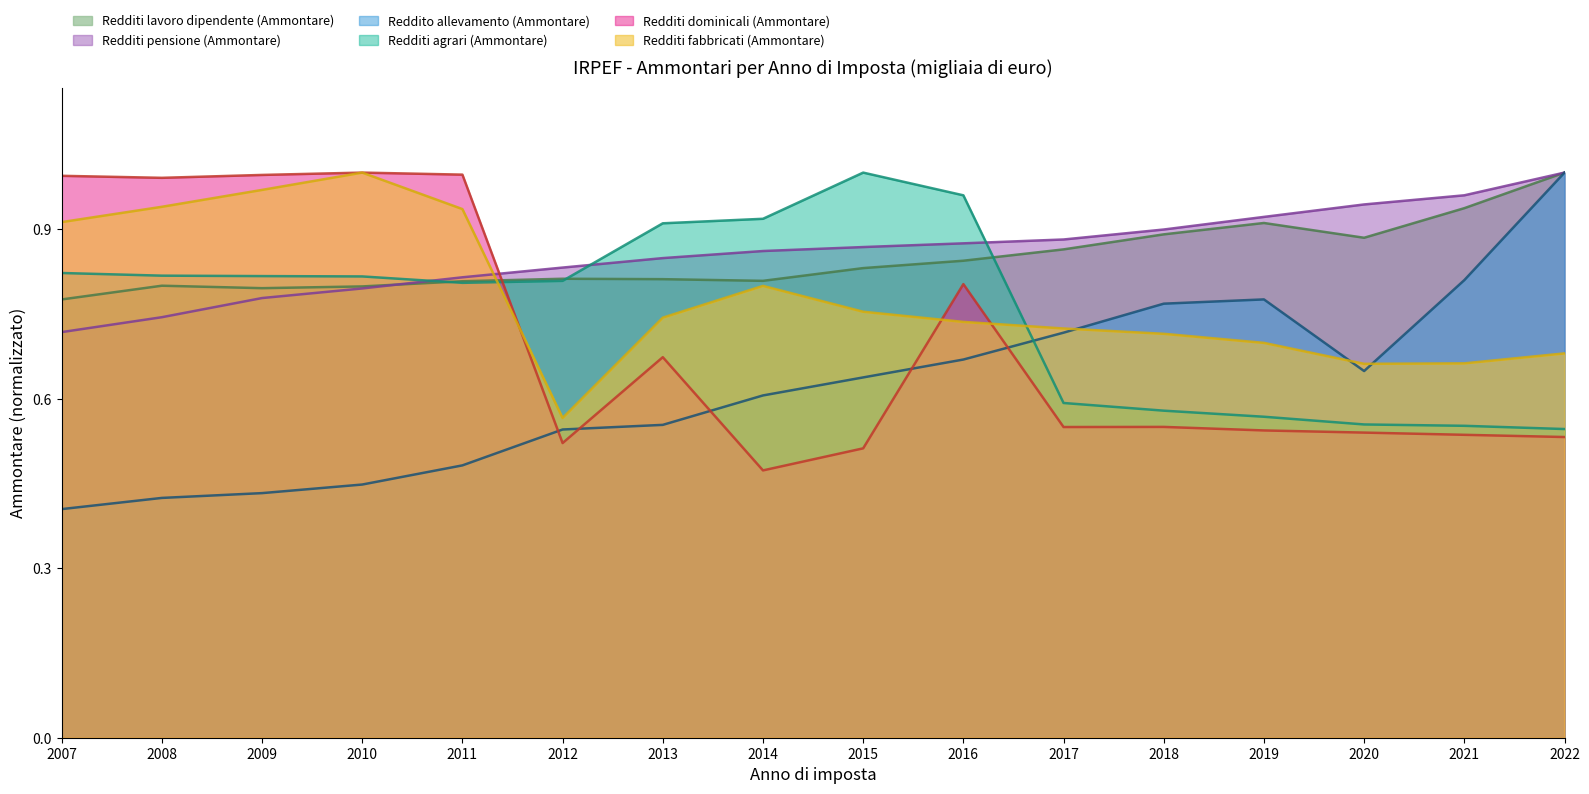

Where is the first local maximum for Redditi lavoro dipendente (Ammontare)?

2008